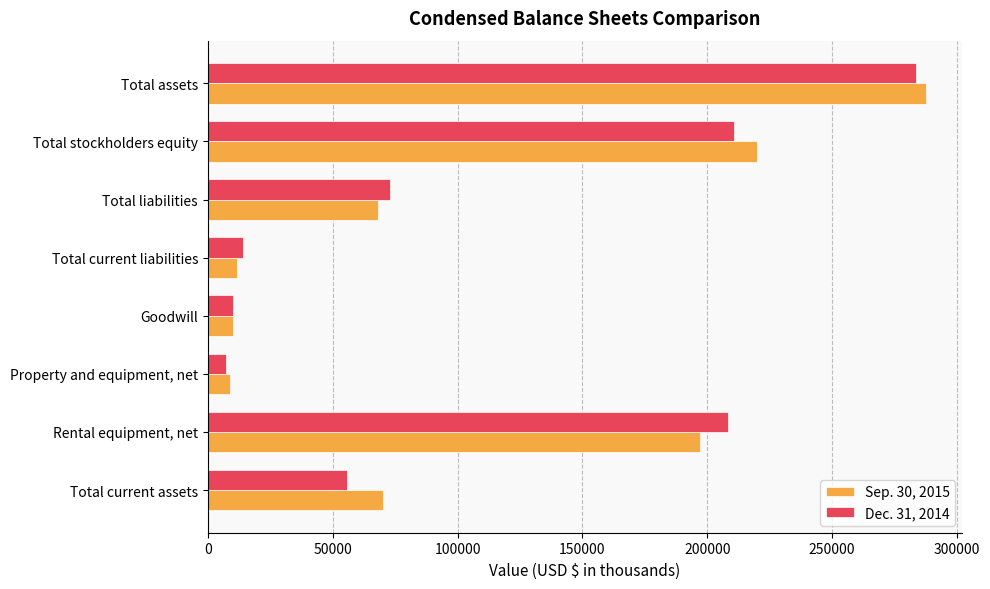

How many data points in Dec. 31, 2014 are less than 72976?

4